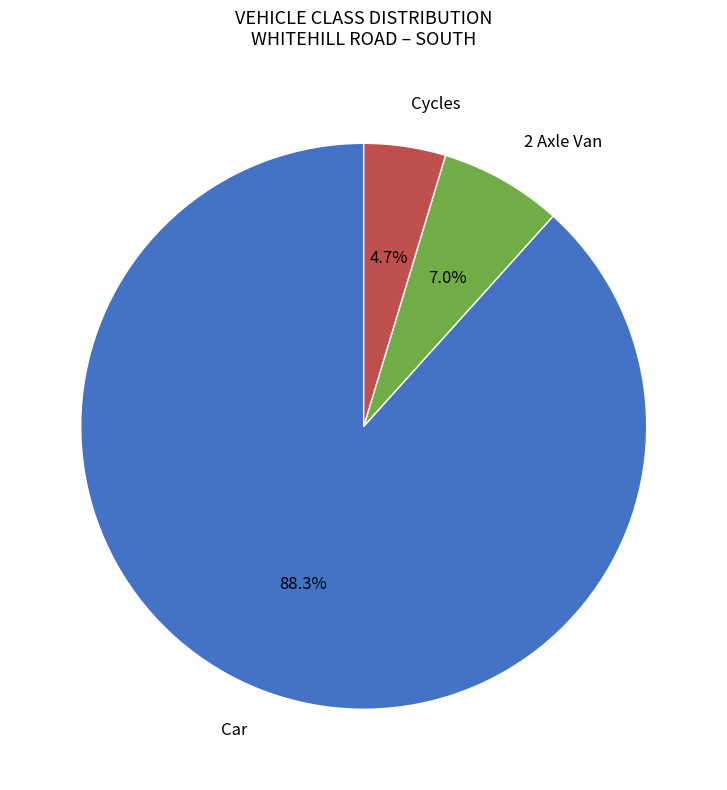

Is there a majority slice in this chart?

Yes